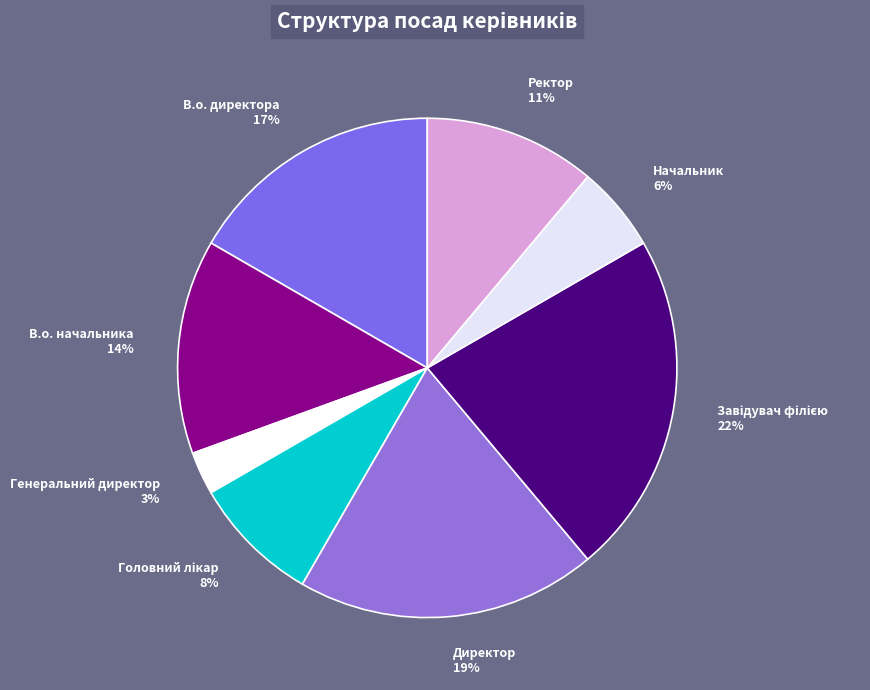

What is the smallest slice in the pie chart?

Генеральний директор